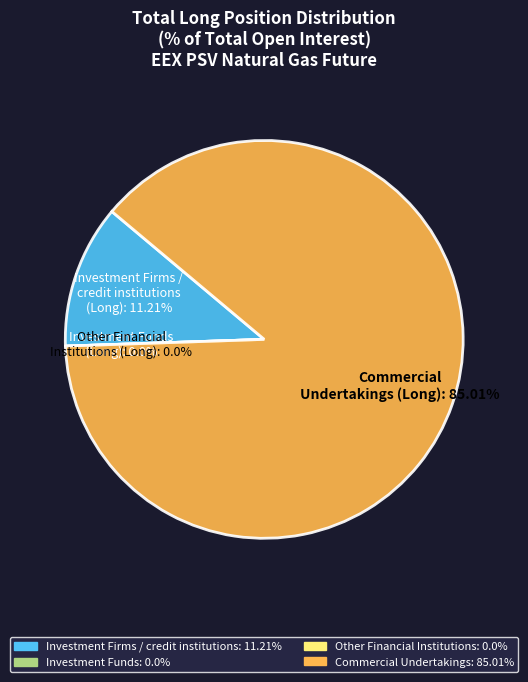

Combined, do Investment Firms
or credit institutions
(Long): 11.21% and Commercial
Undertakings (Long): 85.01% account for over 50%?

Yes